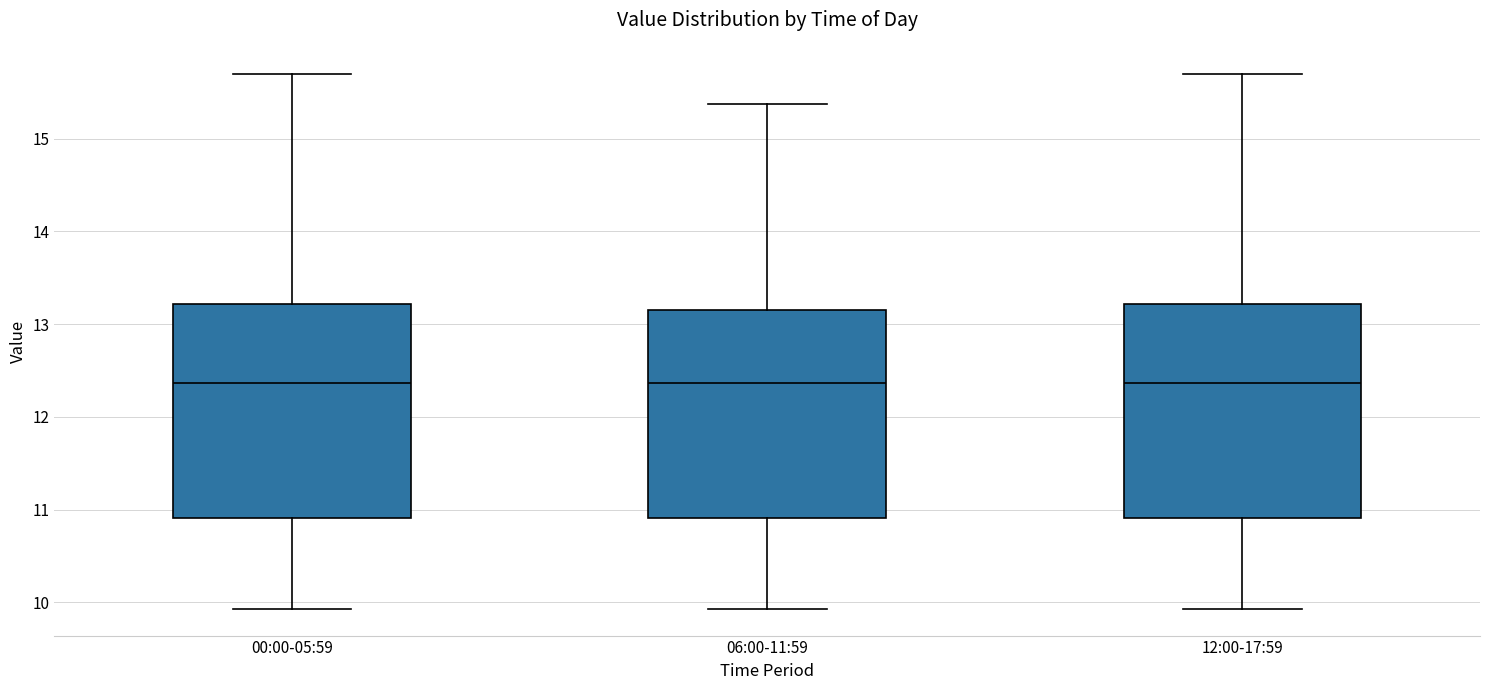

Where is the upper edge of the box for 12:00-17:59 on the y-axis? The values are not printed on the chart, so give them approximately, as read against the axis.

13.2